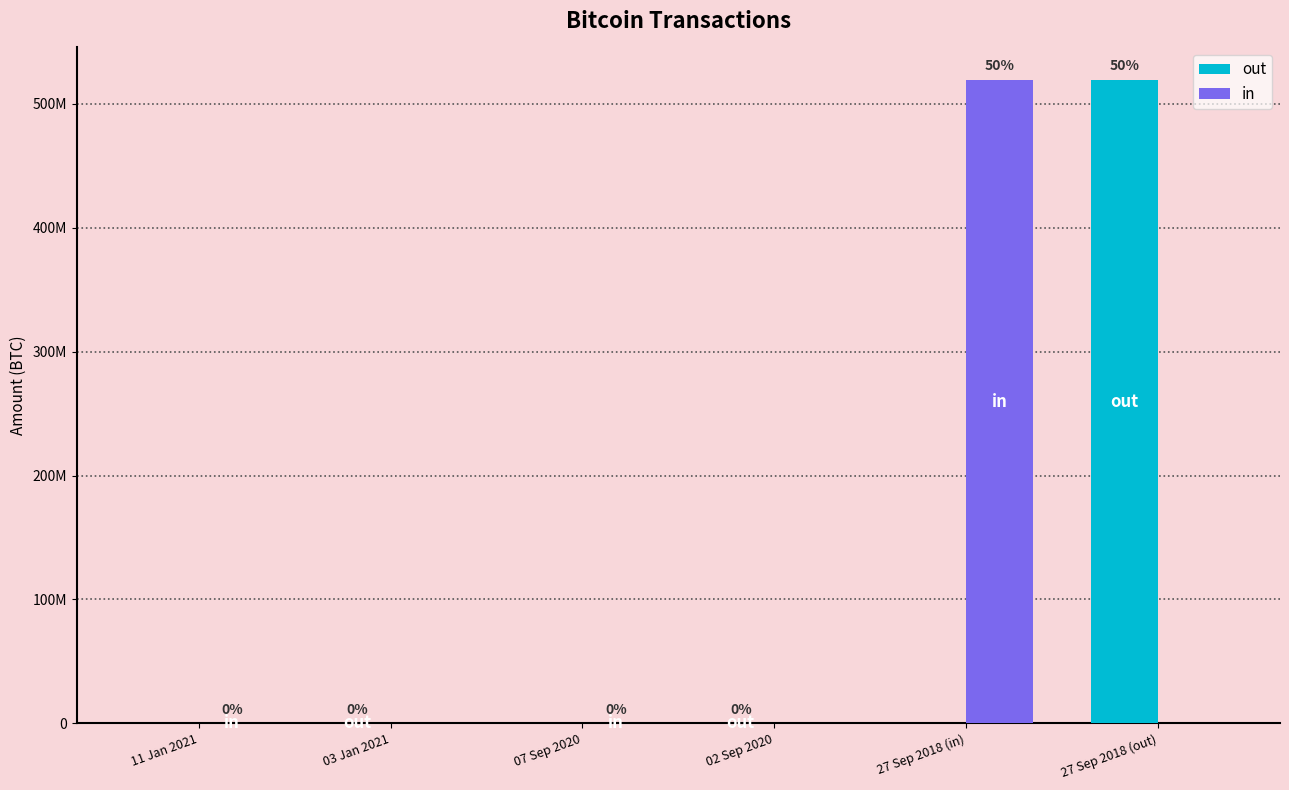

What are all the series names shown in the legend?

out, in